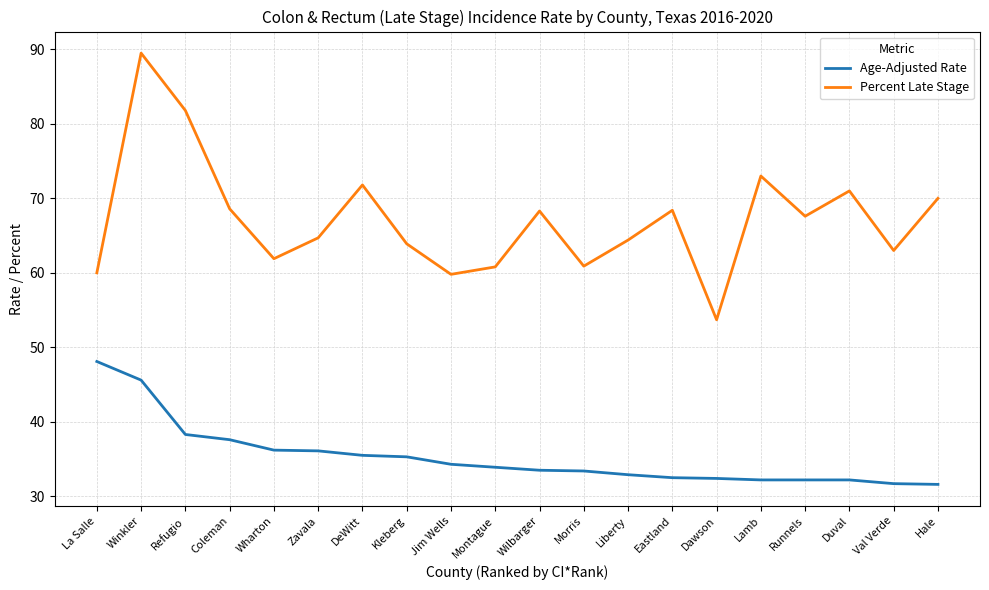

What is the approximate value of Age-Adjusted Rate at Liberty?

32.9